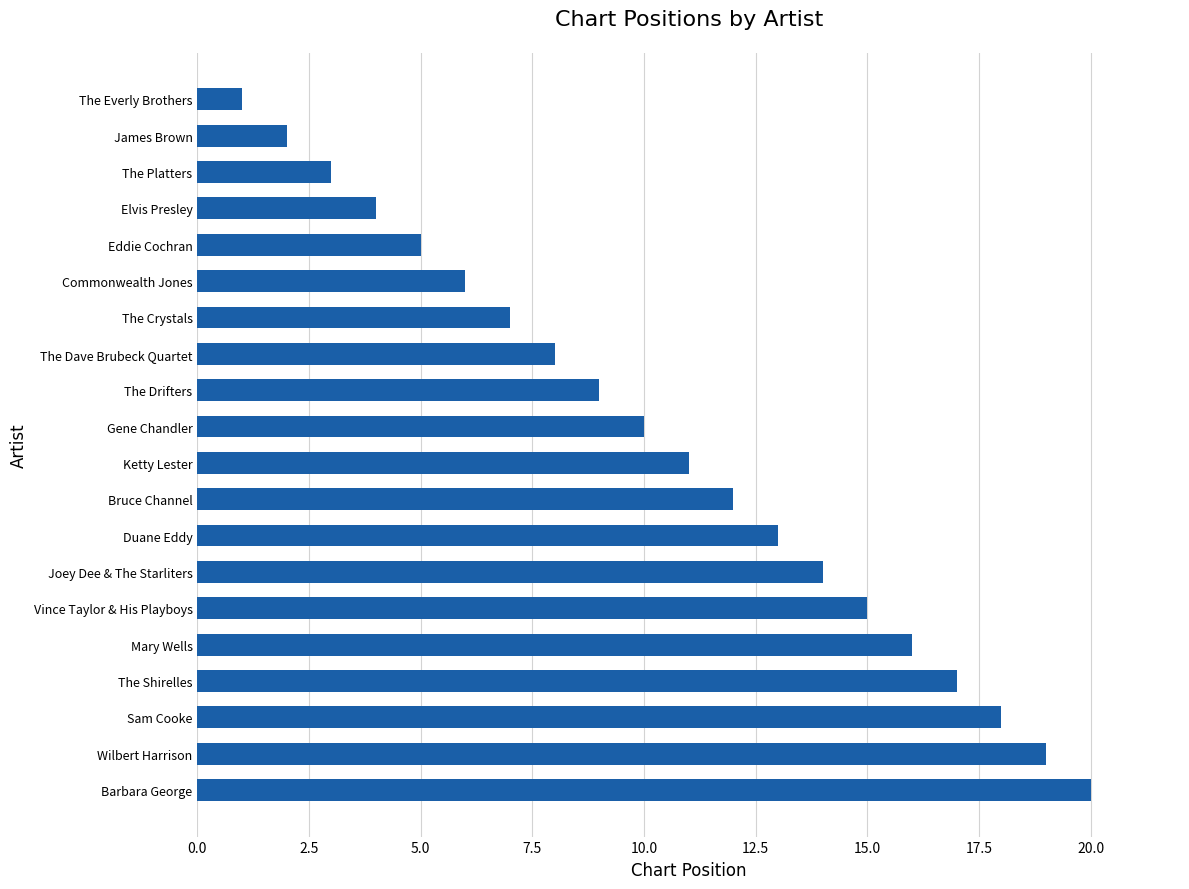

What is the change in value from The Shirelles to The Everly Brothers?

-16